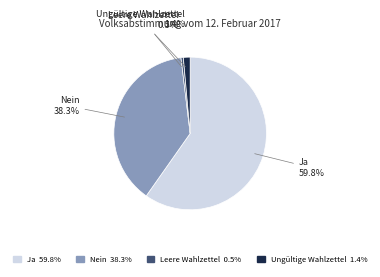

Which category has the biggest portion of the pie?

Ja